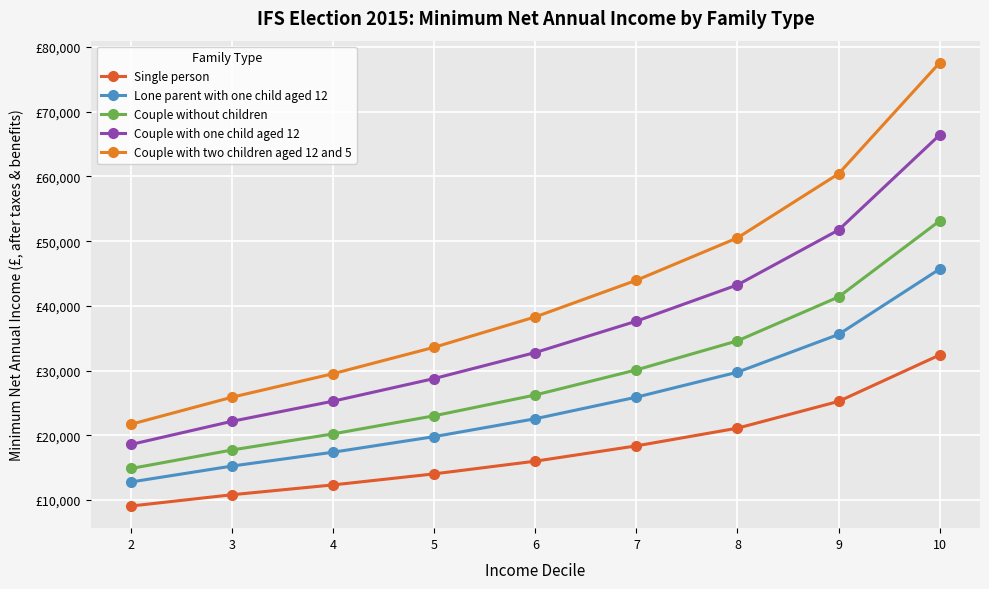

True or false: Lone parent with one child aged 12 has a value of 4658.2 at 6.

False